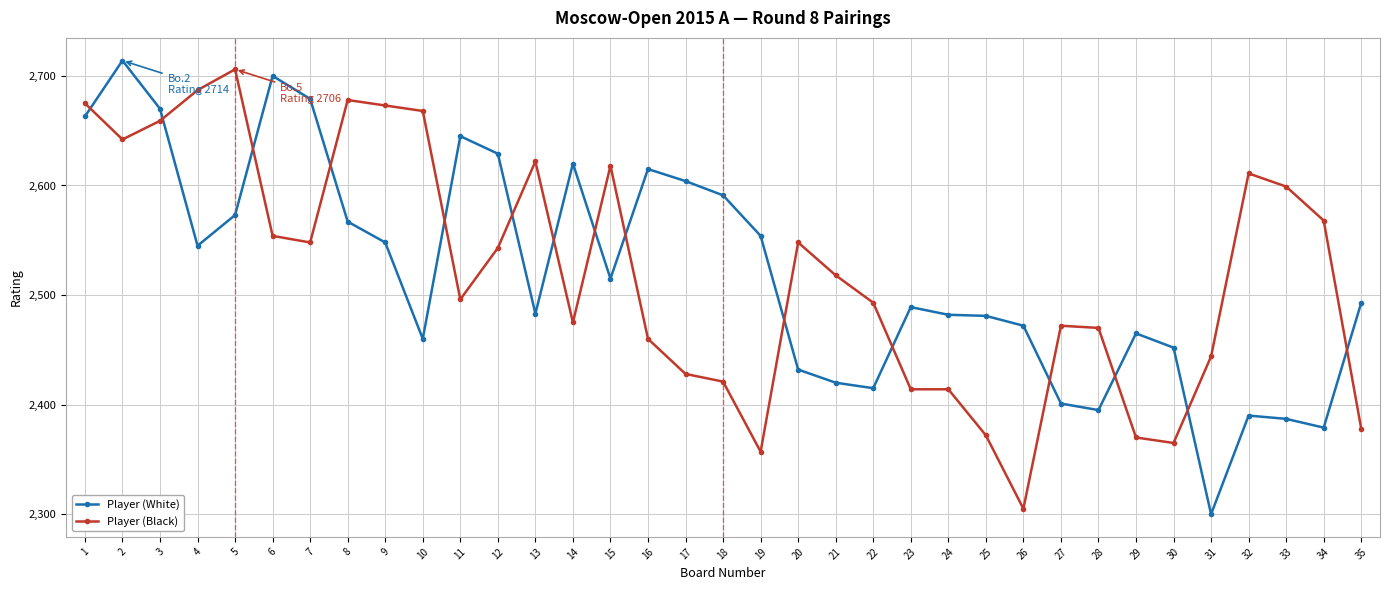

What is the value of the Player (White) point at the 31st from the left?

2300